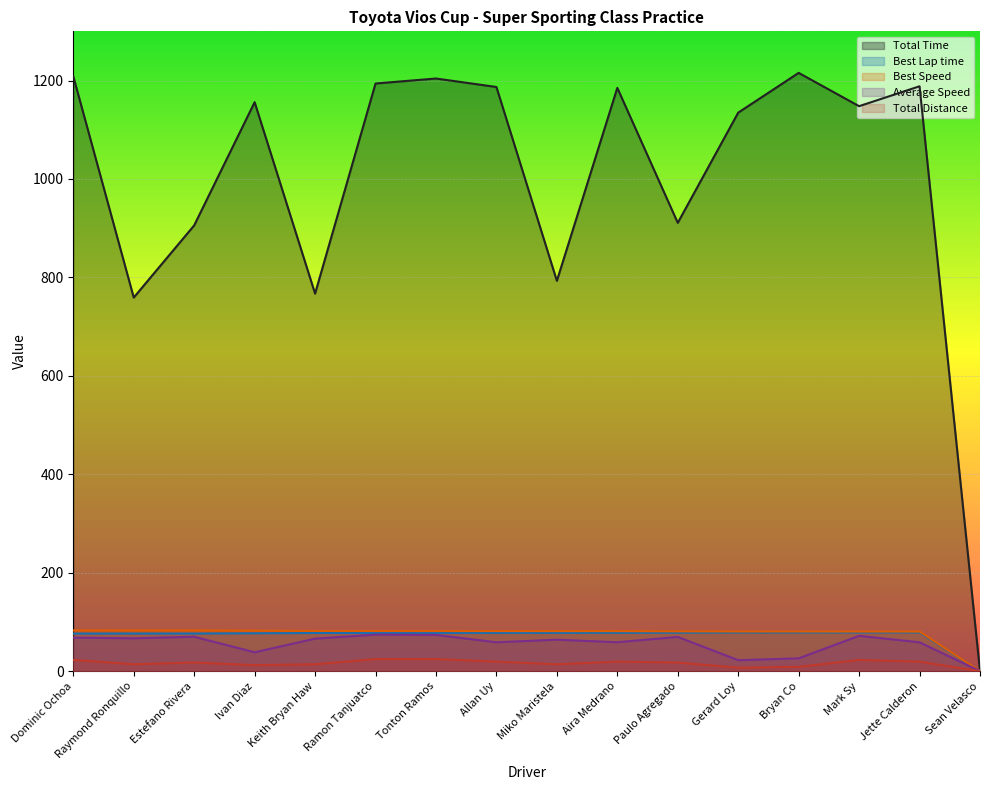

Which series has the largest total across all categories?

Total Time